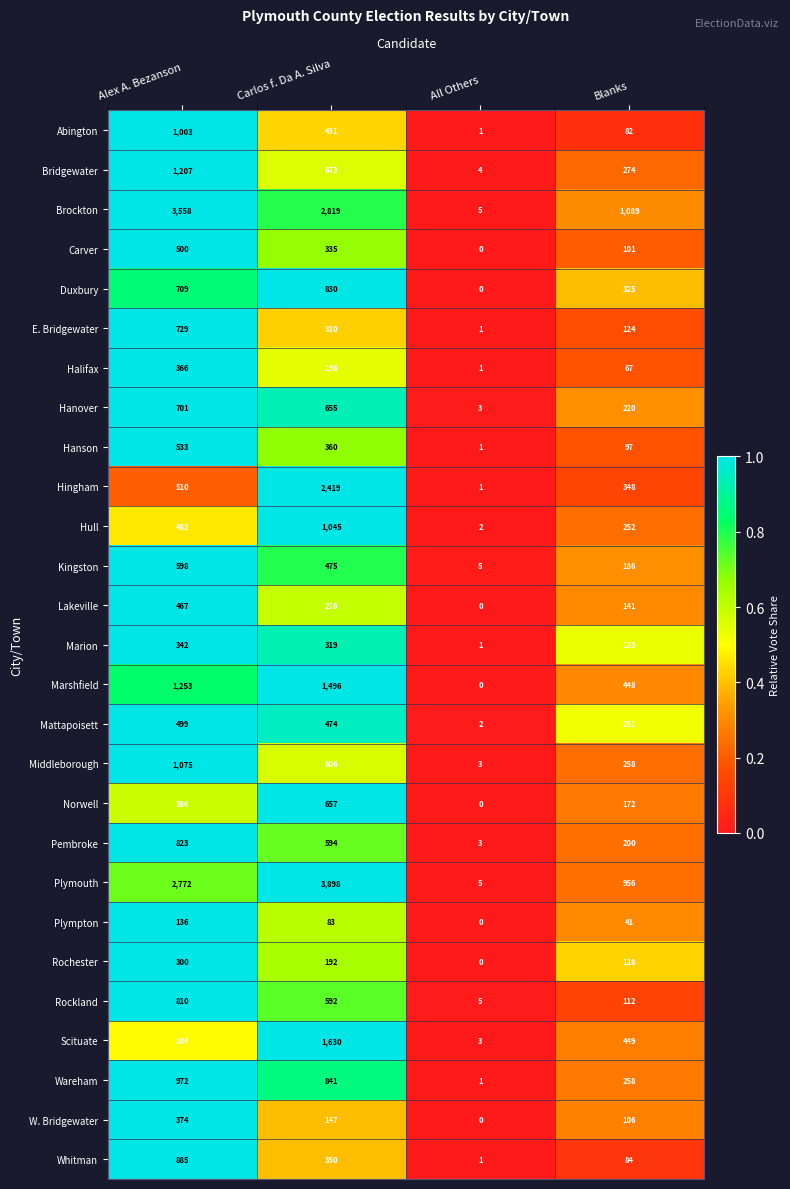

How many categories are shown in the chart?

4